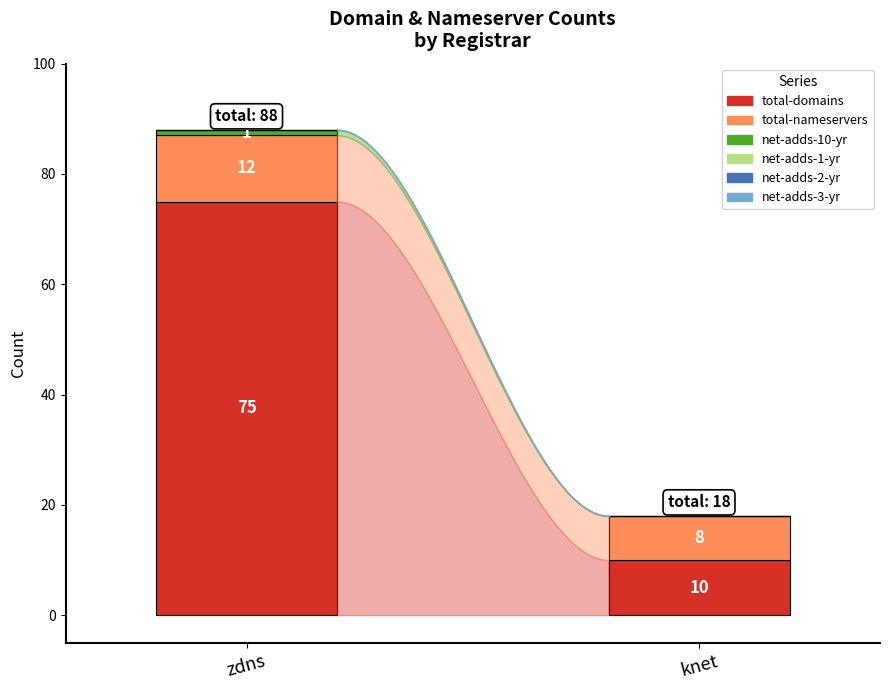

What is the lowest value of the total-domains series?

10